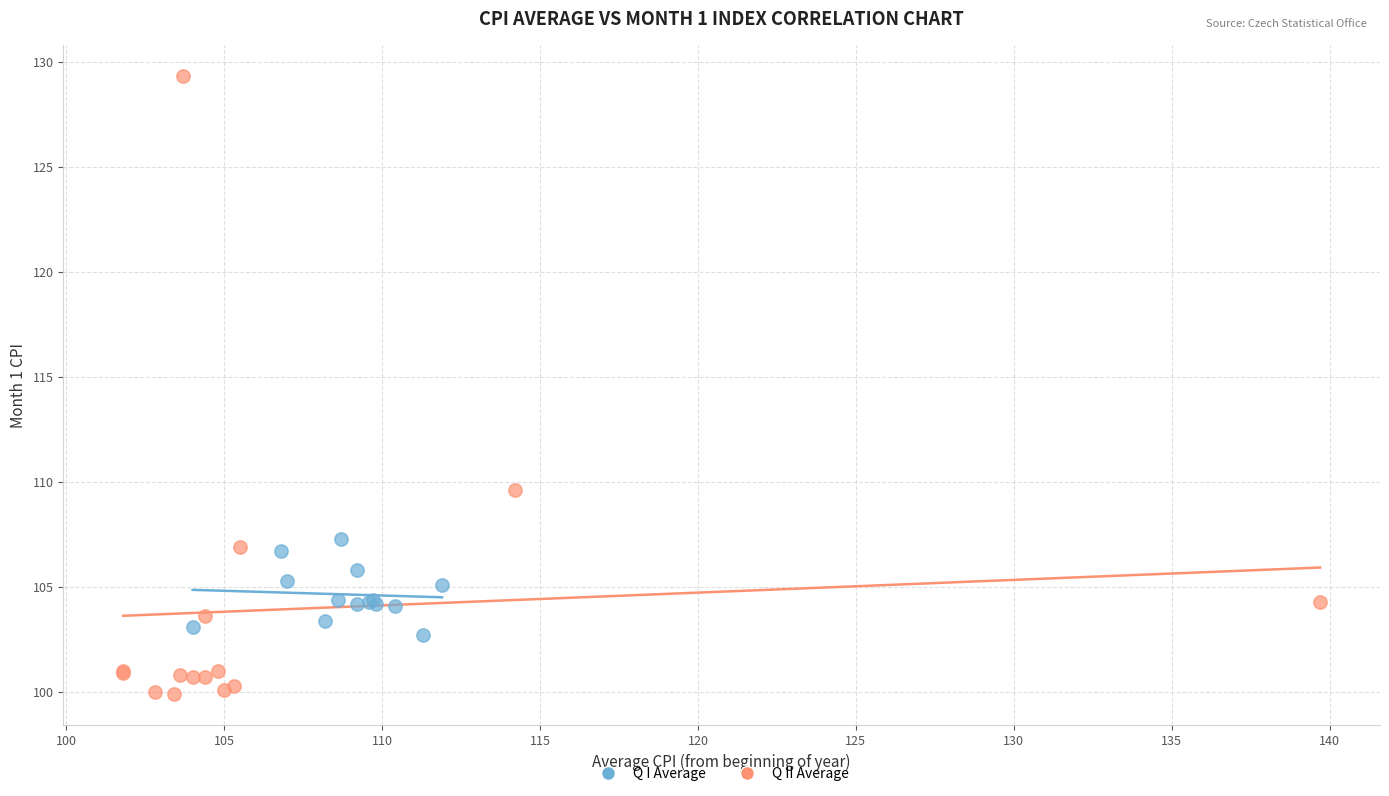

Which series has the widest spread of Y values?

Q II Average